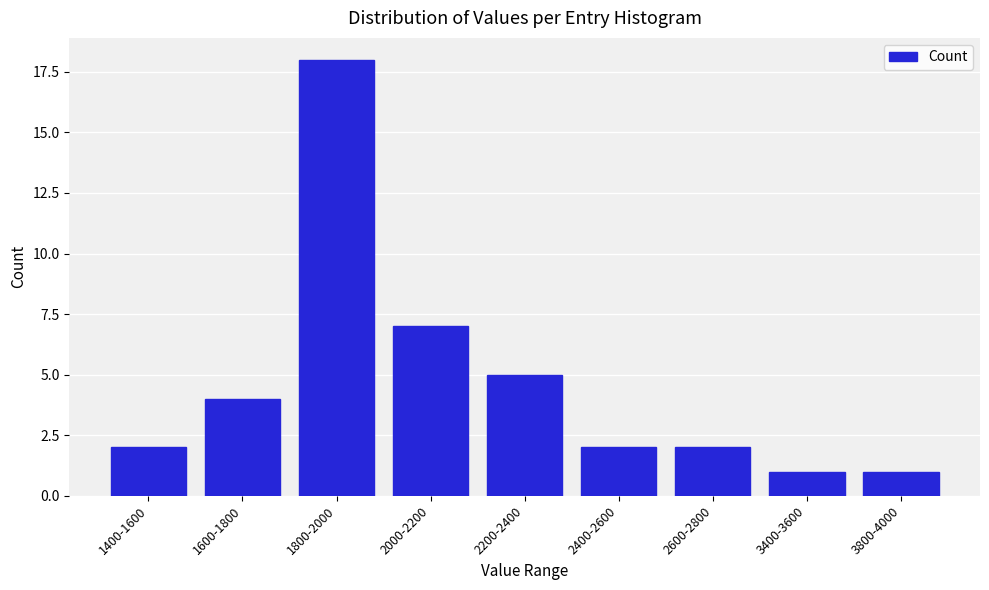

Reading right to left, transcribe all the data shown in this chart.

3800-4000=1	3400-3600=1	2600-2800=2	2400-2600=2	2200-2400=5	2000-2200=7	1800-2000=18	1600-1800=4	1400-1600=2